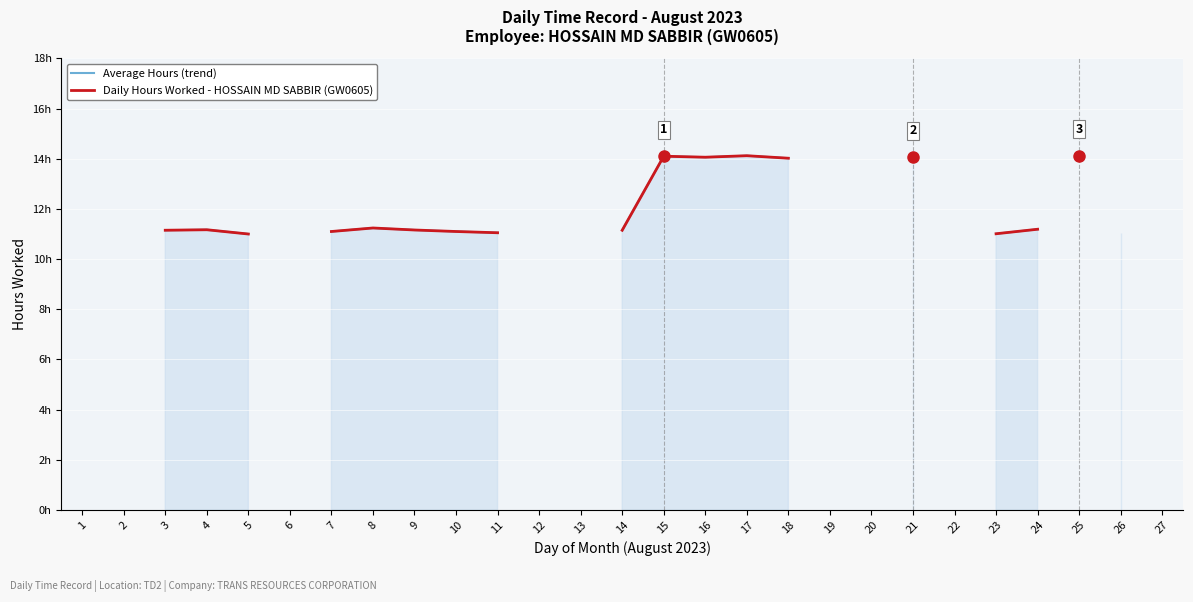

Where is the first local minimum for Daily Hours Worked - HOSSAIN MD SABBIR (GW0605)?

16